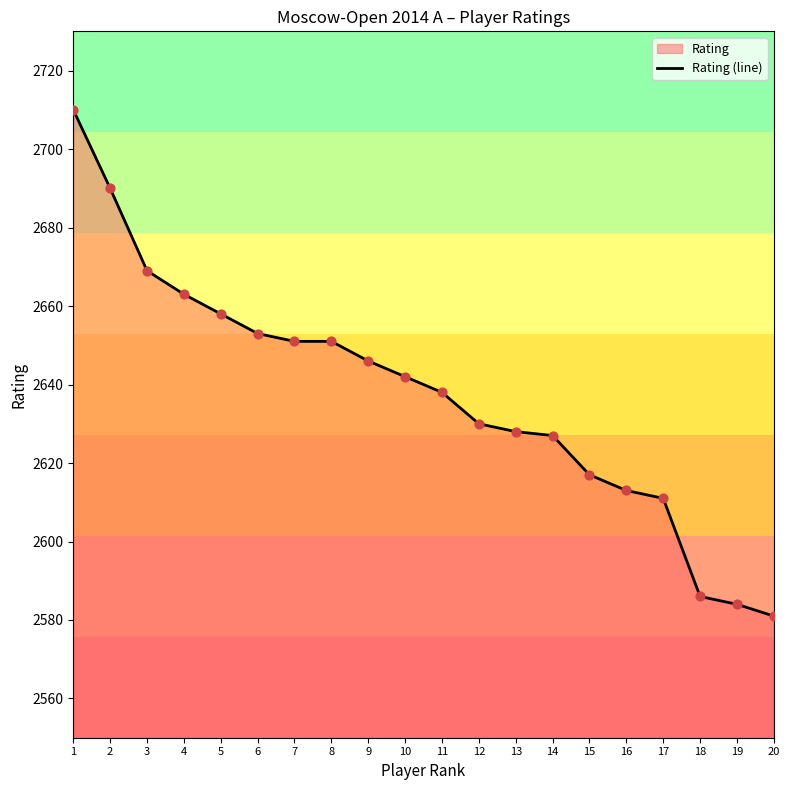

What is the change in value from 1 to 15?

-93